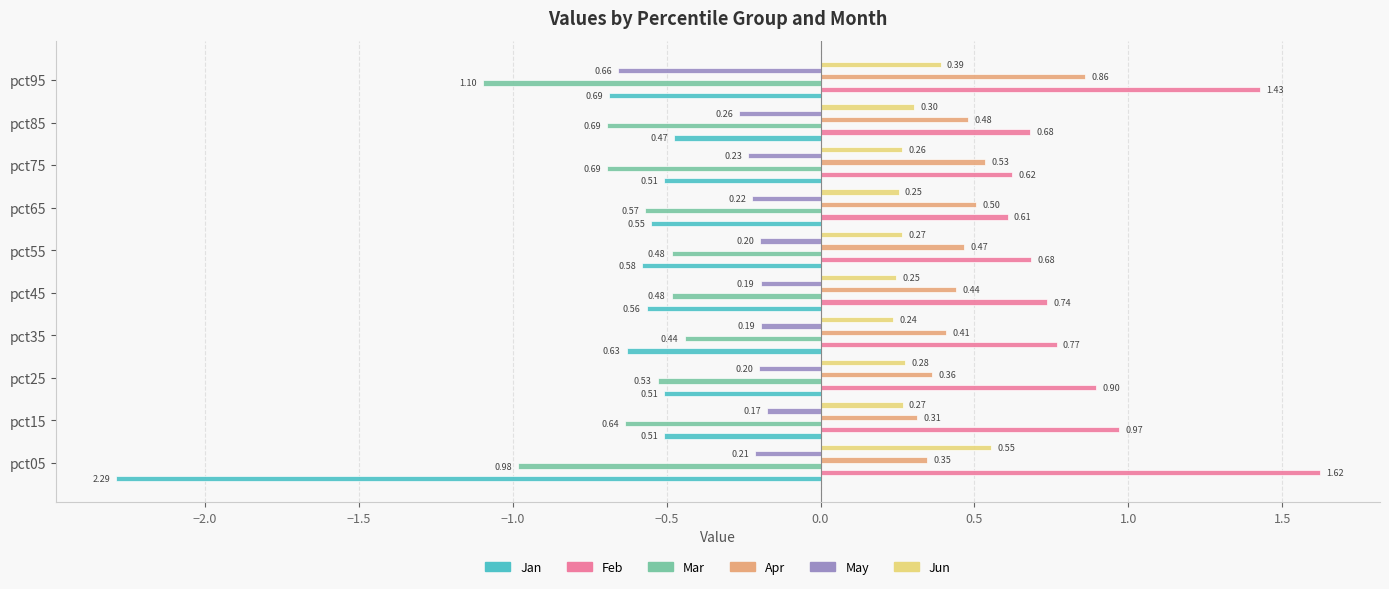

What is the difference between the second highest and minimum values in the May series?

0.5